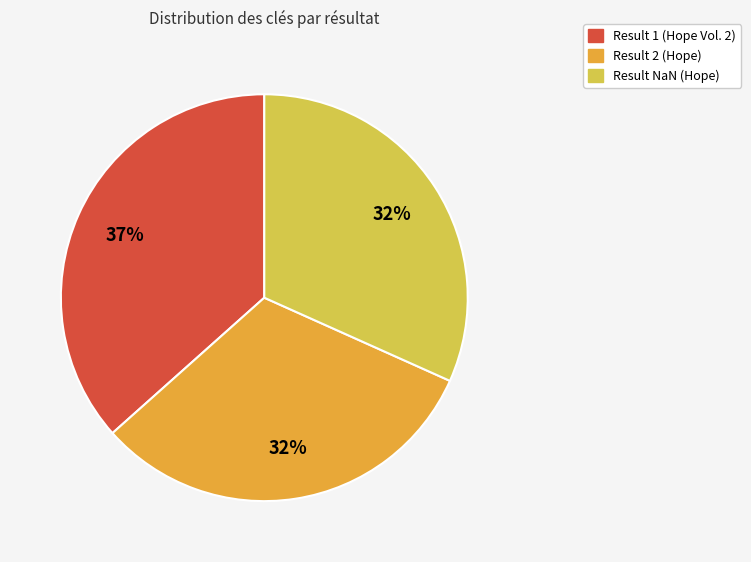

How many segments does this pie chart have?

3